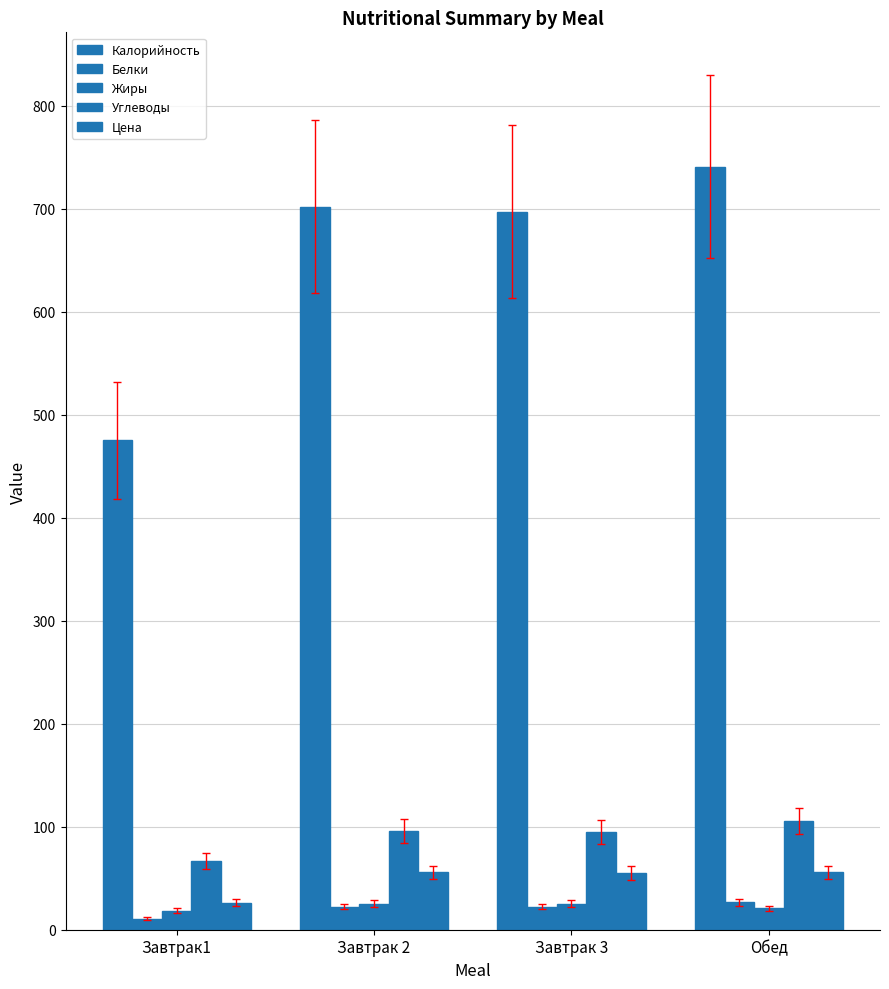

How many data points in Калорийность are above 702?

2